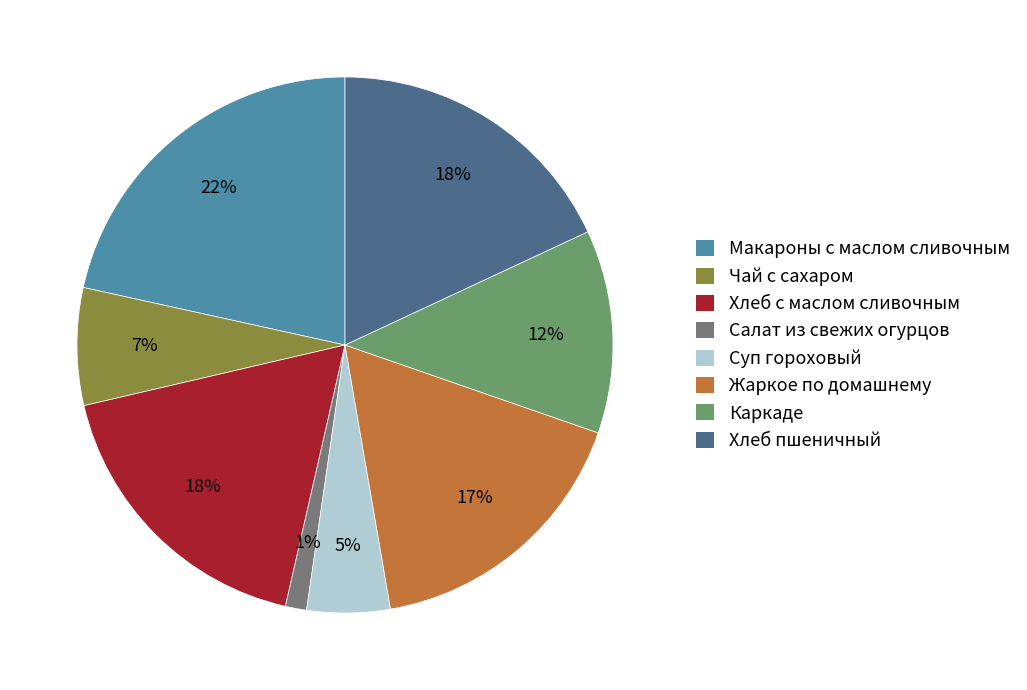

How many segments does this pie chart have?

8